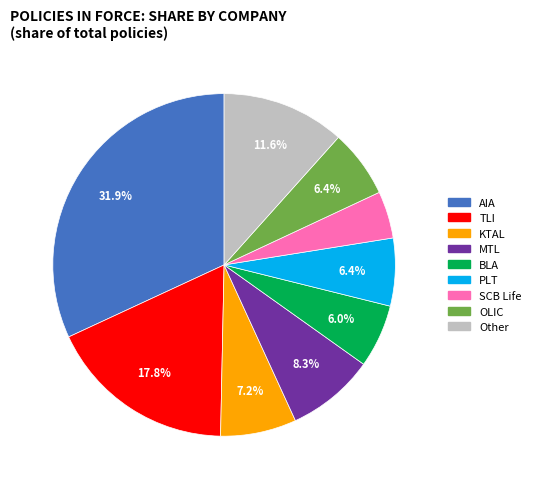

Combined, do KTAL and OLIC account for over 50%?

No